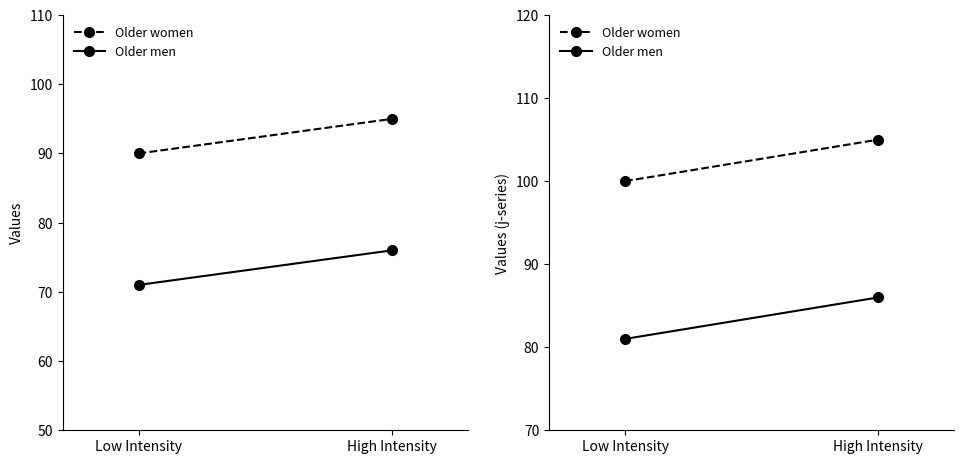

At how many categories does at least one series exceed 85?

2